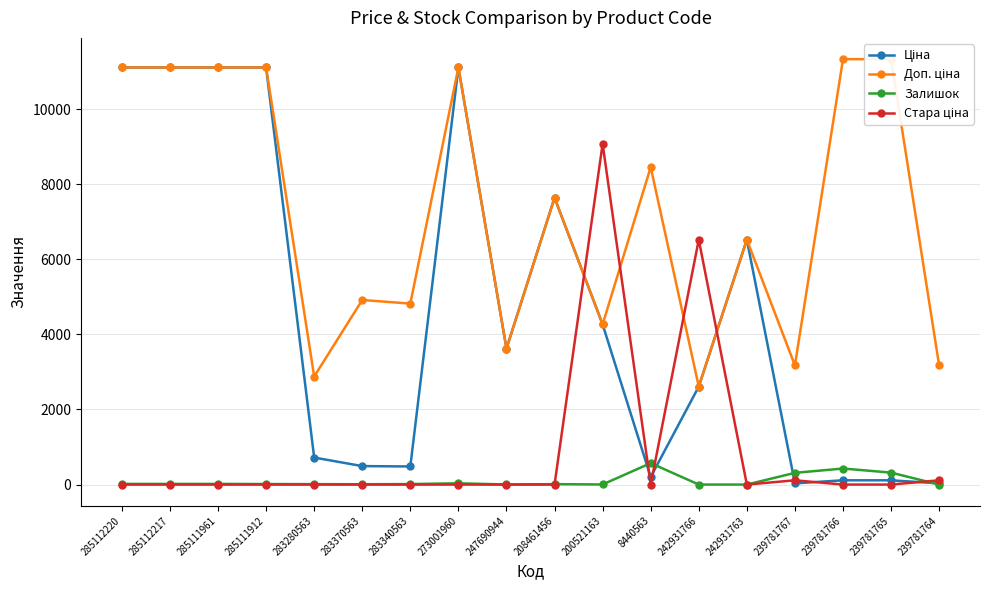

What is the label of the 4th point from the right?

239781767